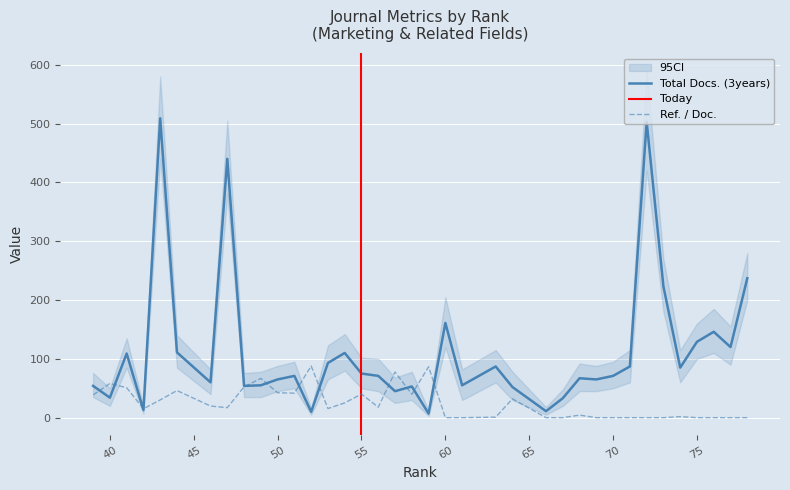

Which category has the highest value in the Ref. / Doc. series?

52